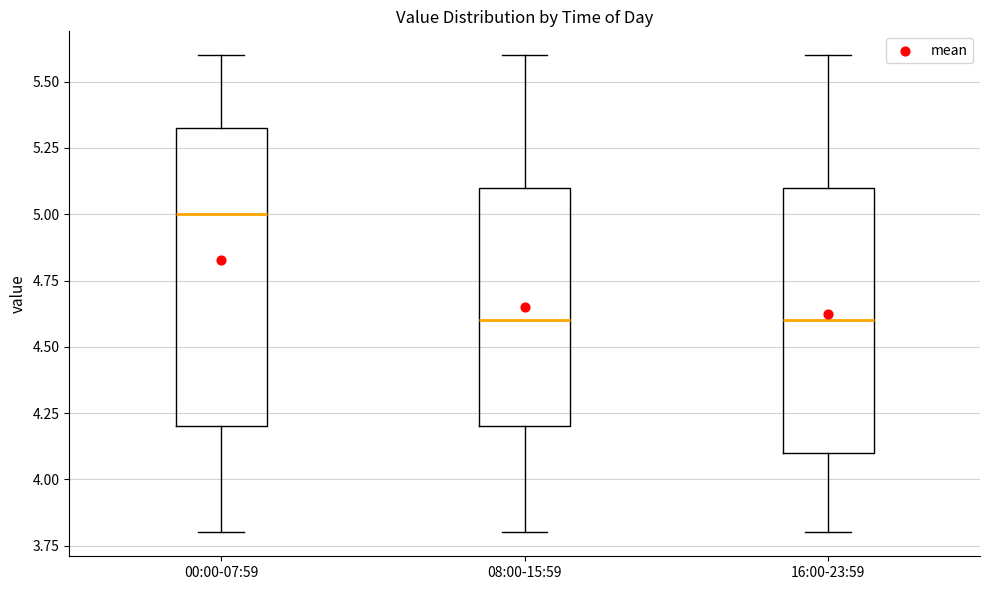

Reading left to right, read every box against the y-axis: the position of its median line, the range the box covers, and the ends of its whiskers. The values are not printed on the chart, so give them approximately, as read against the axis.

00:00-07:59: median 5.00, box 4.20 to 5.35, whiskers 3.80 to 5.60
08:00-15:59: median 4.60, box 4.20 to 5.10, whiskers 3.80 to 5.60
16:00-23:59: median 4.60, box 4.10 to 5.10, whiskers 3.80 to 5.60